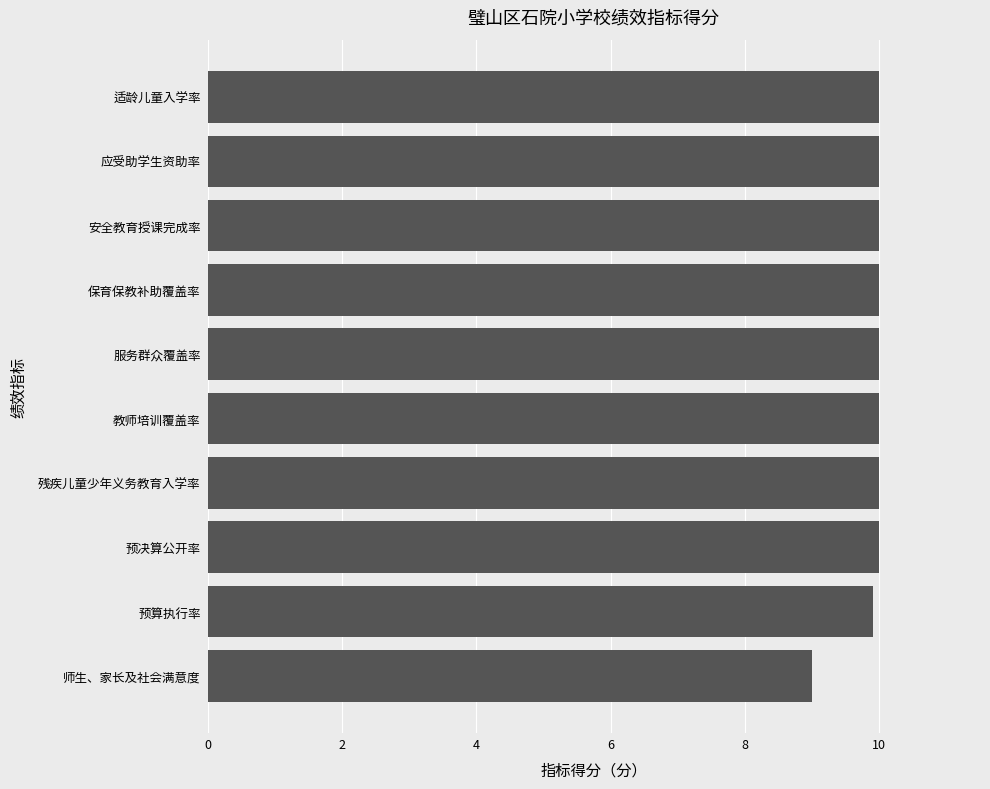

The value at 师生、家长及社会满意度 is 9.0. True or false?

True